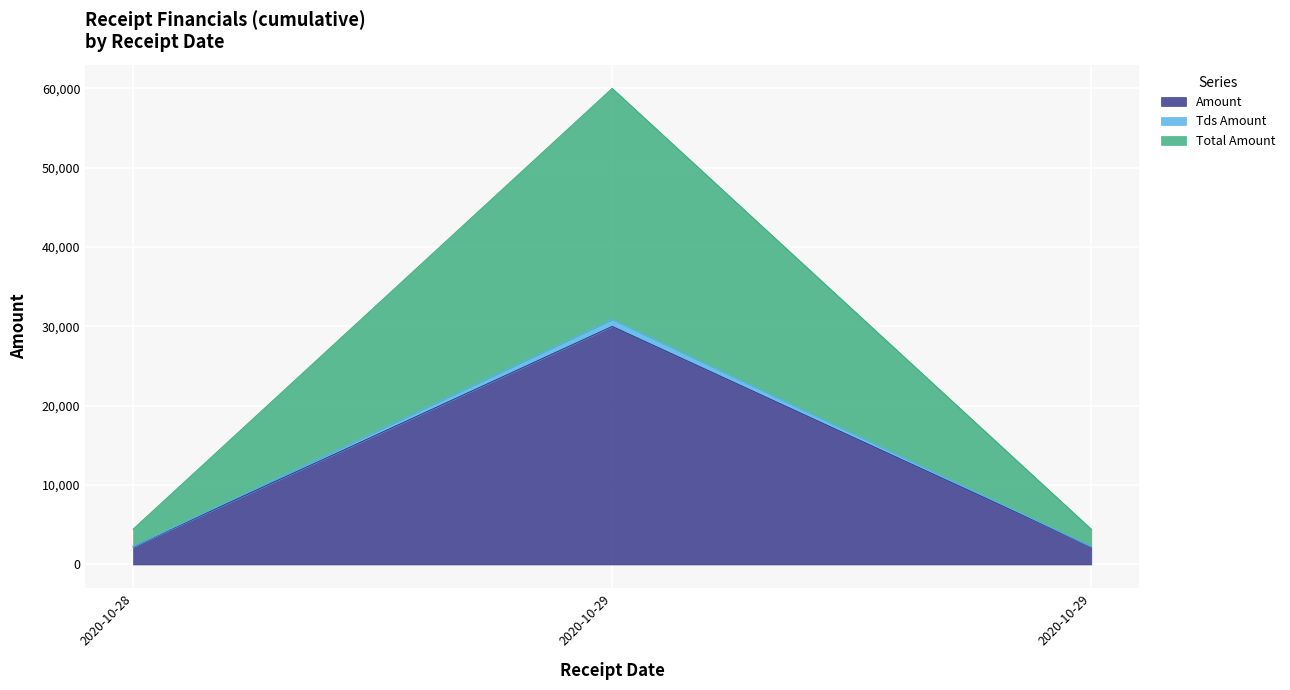

Reading left to right, what are all the values shown in this chart?

Amount: 2222	30001	2222
Tds Amount: 2244	30901	2244
Total Amount: 4444	60002	4444